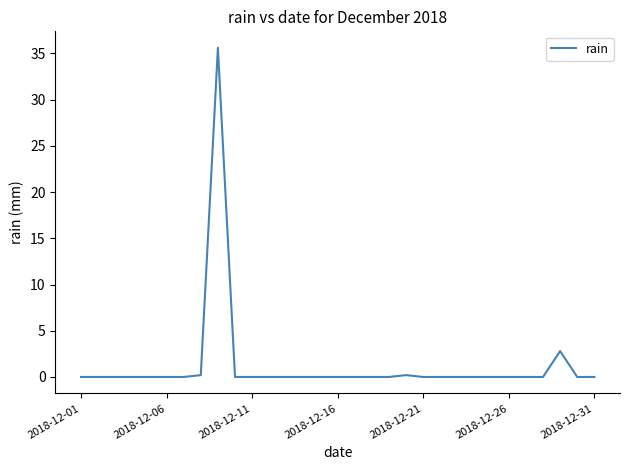

What is the maximum value shown in the chart?

35.6